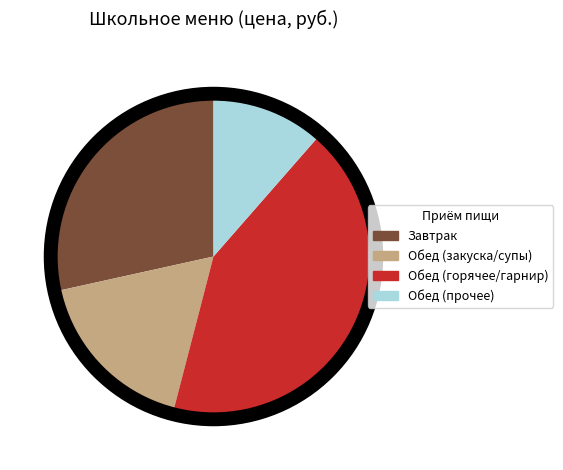

Which has a higher value, Обед (горячее/гарнир) or Обед (закуска/супы)?

Обед (горячее/гарнир)